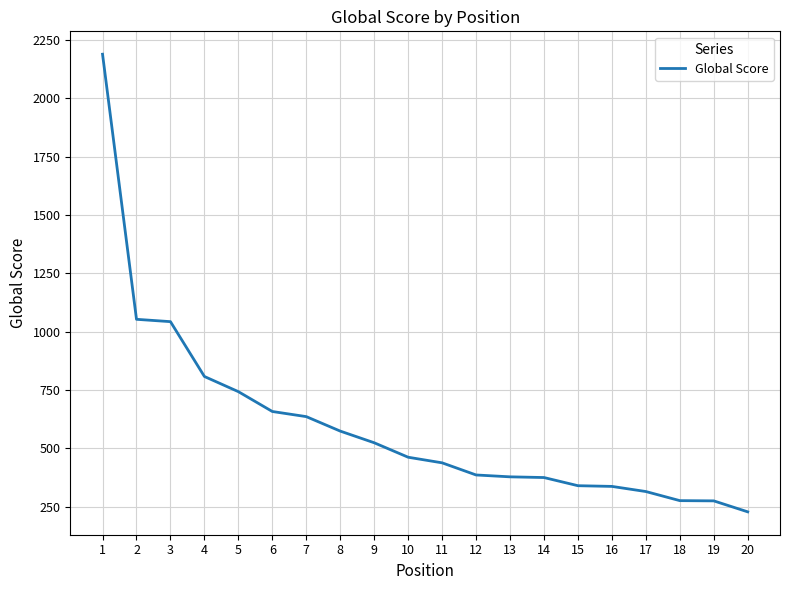

What is the difference between the maximum and minimum values?

1961